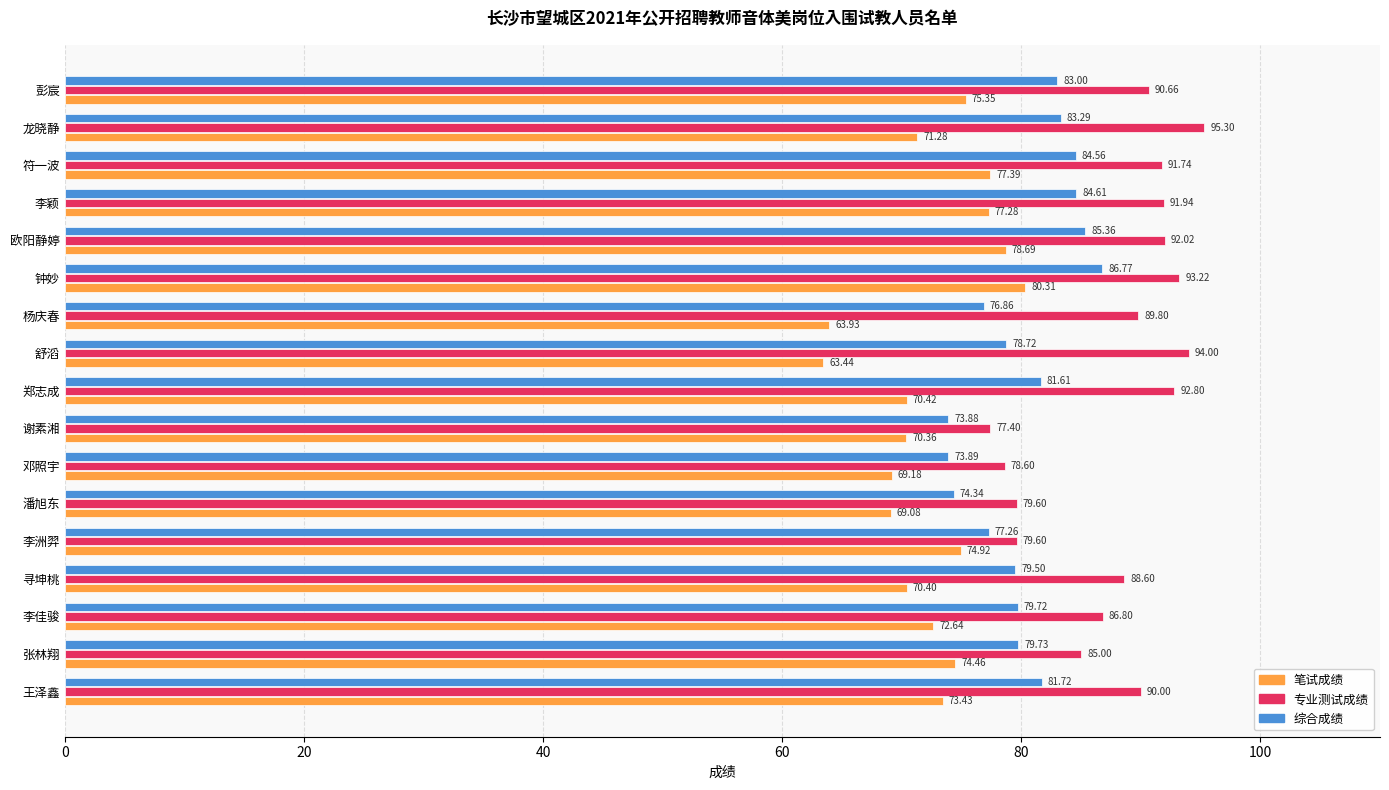

At which category does the chart reach its minimum across all series?

舒滔